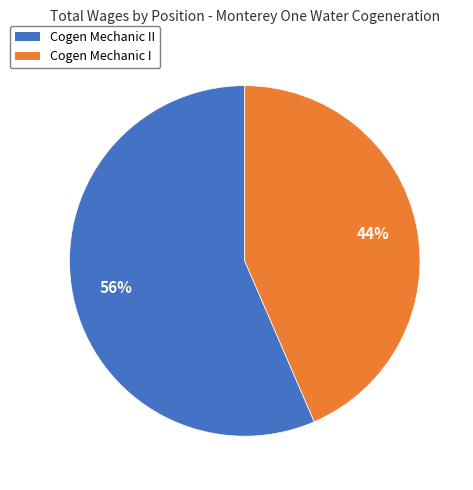

To the nearest percent, what is the average slice percentage?

50%